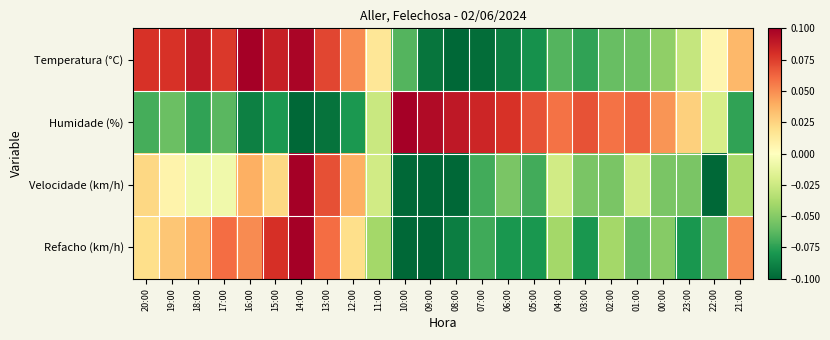

How many data points does each series have?

24